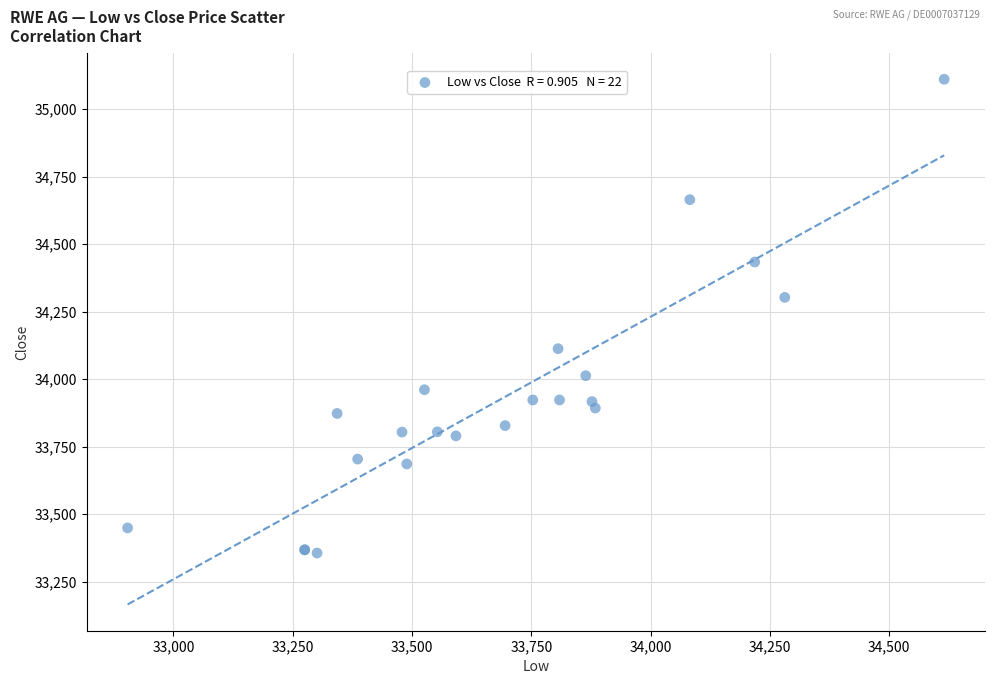

What Y value in the scatter plot is closest to 34233?

34303